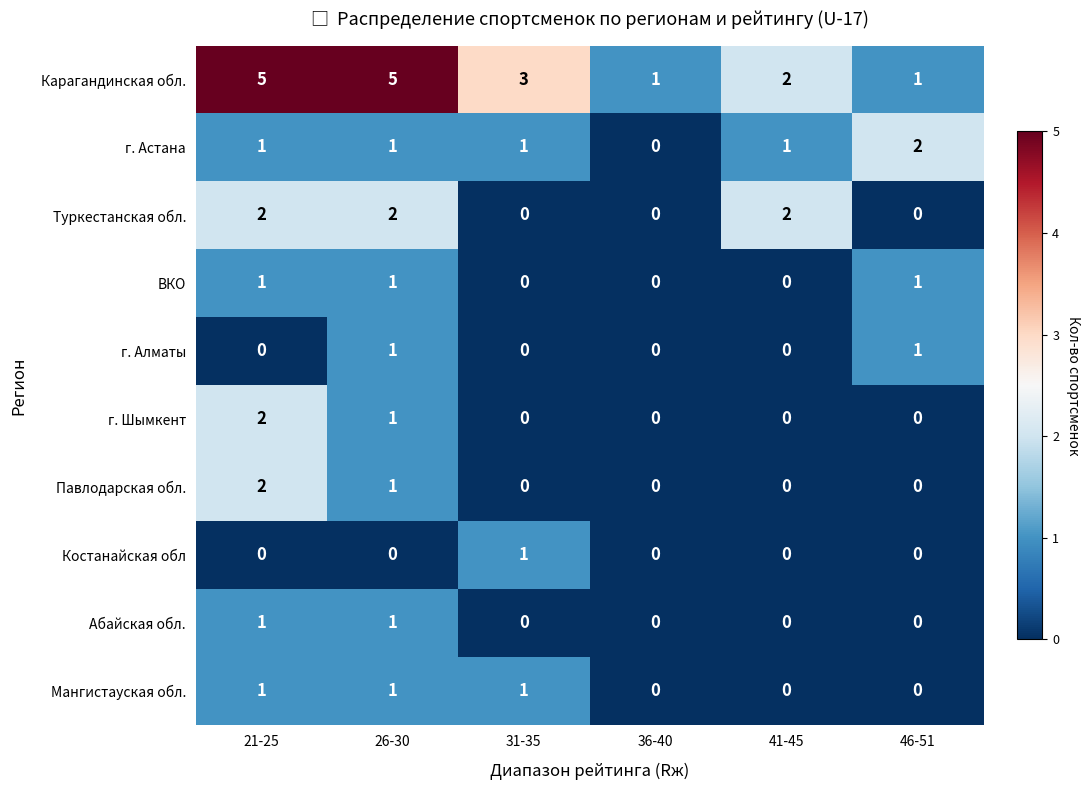

What is the greatest value displayed?

5